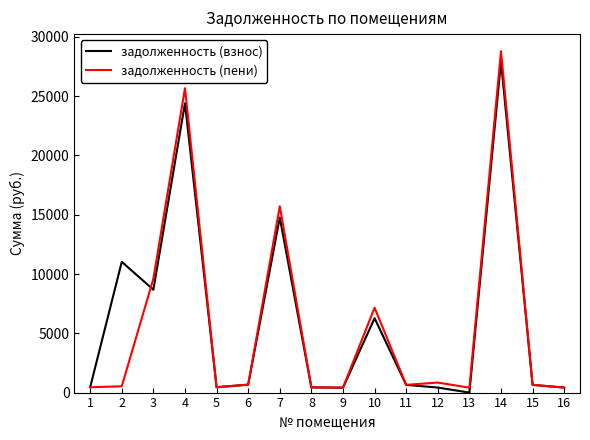

Which series has the largest range (max minus min)?

задолженность (пени)